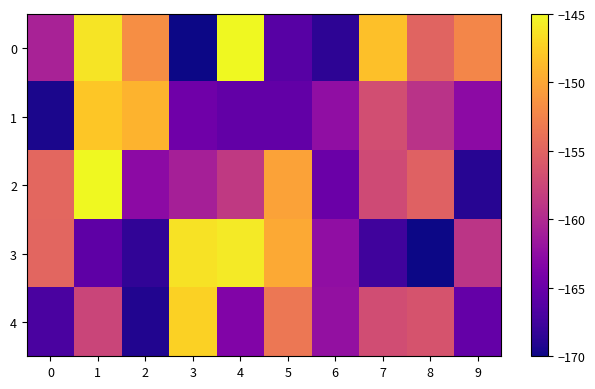

Reading right to left, transcribe all the data shown in this chart.

0: 9=-152.3	8=-155.0	7=-148.3	6=-168.5	5=-166.1	4=-145.0	3=-170.0	2=-151.7	1=-146.2	0=-160.6
1: 9=-162.7	8=-159.2	7=-156.9	6=-162.4	5=-165.4	4=-165.5	3=-164.7	2=-149.2	1=-148.0	0=-169.5
2: 9=-168.8	8=-155.2	7=-157.1	6=-165.0	5=-150.4	4=-158.6	3=-160.8	2=-162.7	1=-145.0	0=-154.7
3: 9=-159.0	8=-170.0	7=-167.6	6=-162.4	5=-149.8	4=-145.9	3=-146.3	2=-168.4	1=-165.7	0=-154.8
4: 9=-165.4	8=-156.3	7=-157.0	6=-162.2	5=-153.4	4=-163.5	3=-147.3	2=-169.1	1=-157.6	0=-166.9